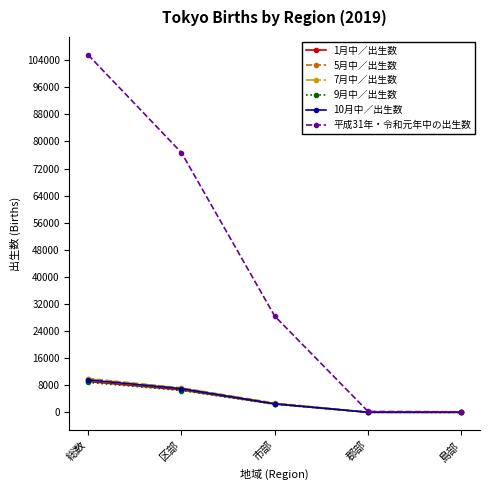

Between which two adjacent categories do 1月中／出生数 and 9月中／出生数 first intersect?

市部 and 郡部